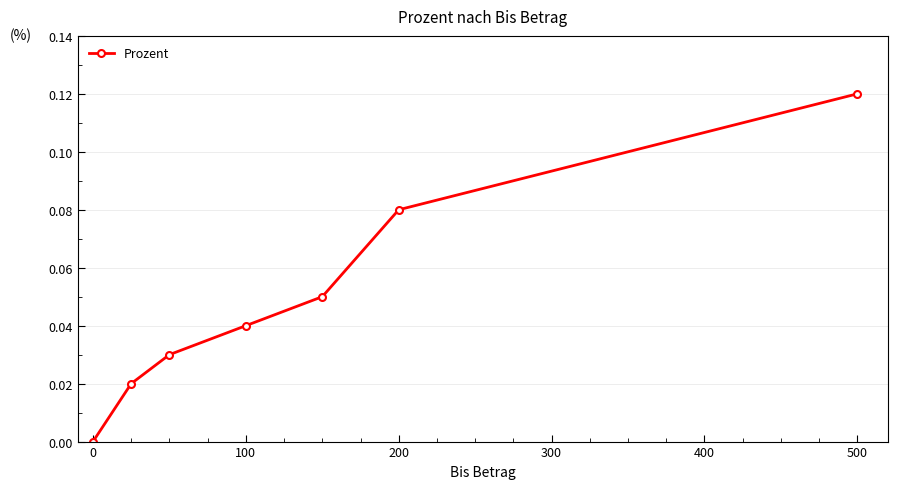

True or false: there are more than 0 points higher than both neighbors.

False